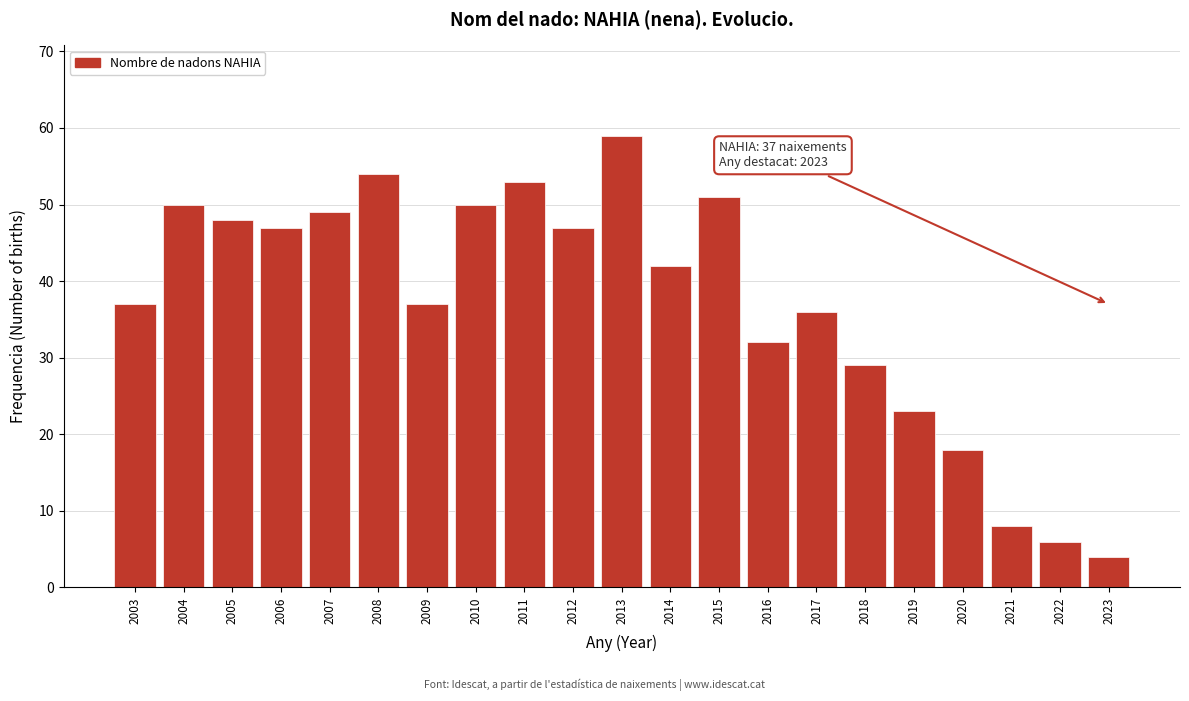

Reading right to left, transcribe all the data shown in this chart.

4	6	8	18	23	29	36	32	51	42	59	47	53	50	37	54	49	47	48	50	37